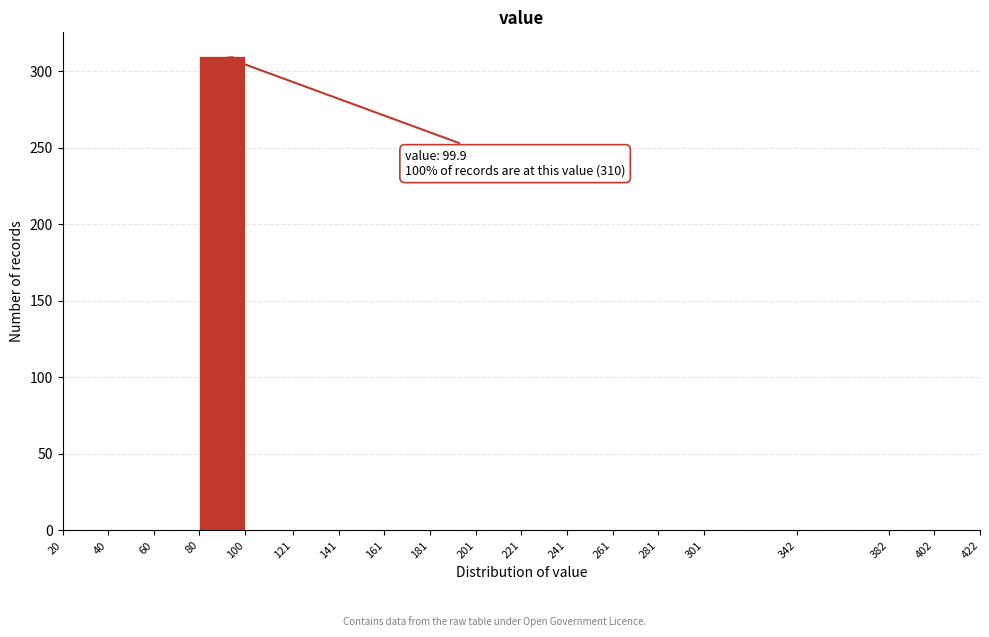

Over which range of the x-axis is the bar tallest?

80 to 100